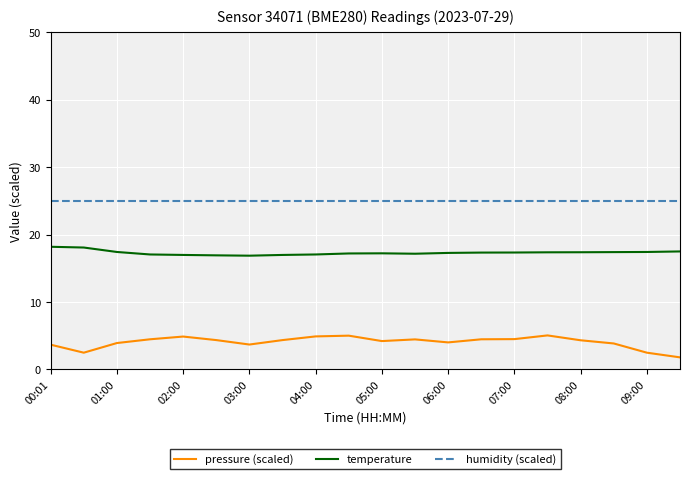

In pressure (scaled), how many points are higher than both neighbors (excluding endpoints)?

4